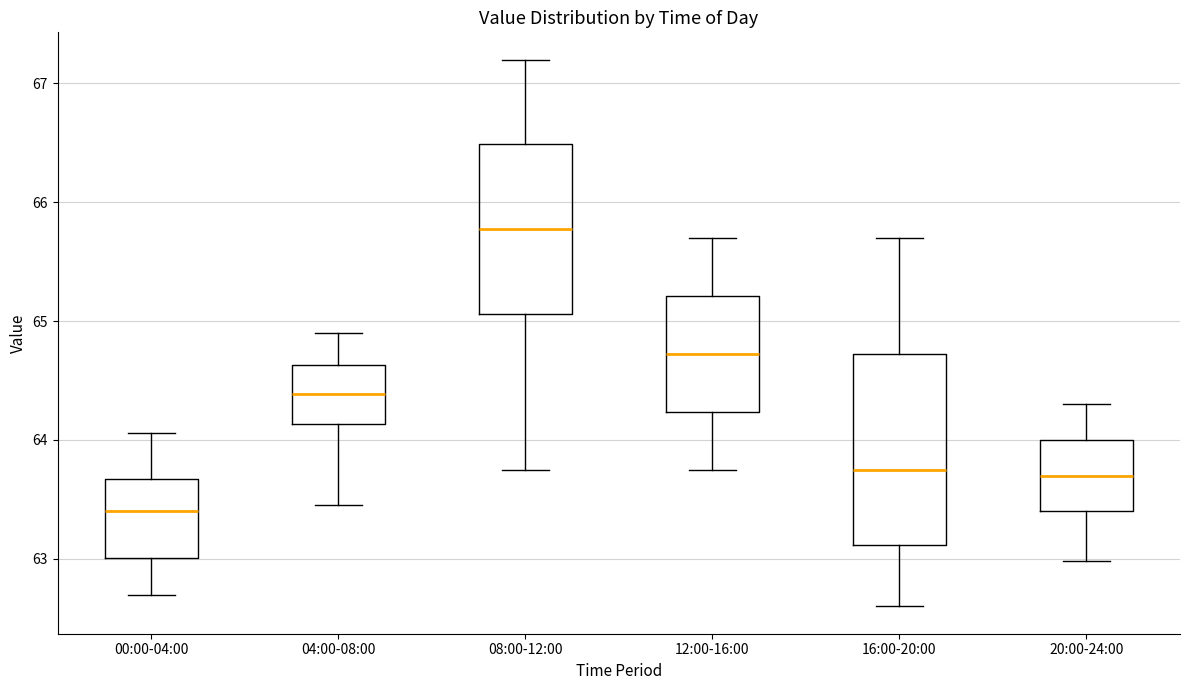

Which box has the highest median line?

08:00-12:00